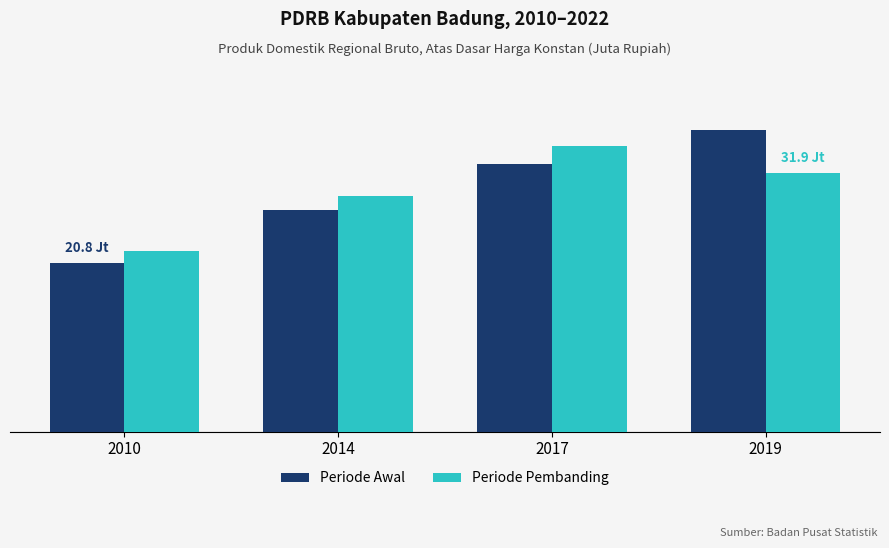

What are all the series names shown in the legend?

Periode Awal, Periode Pembanding